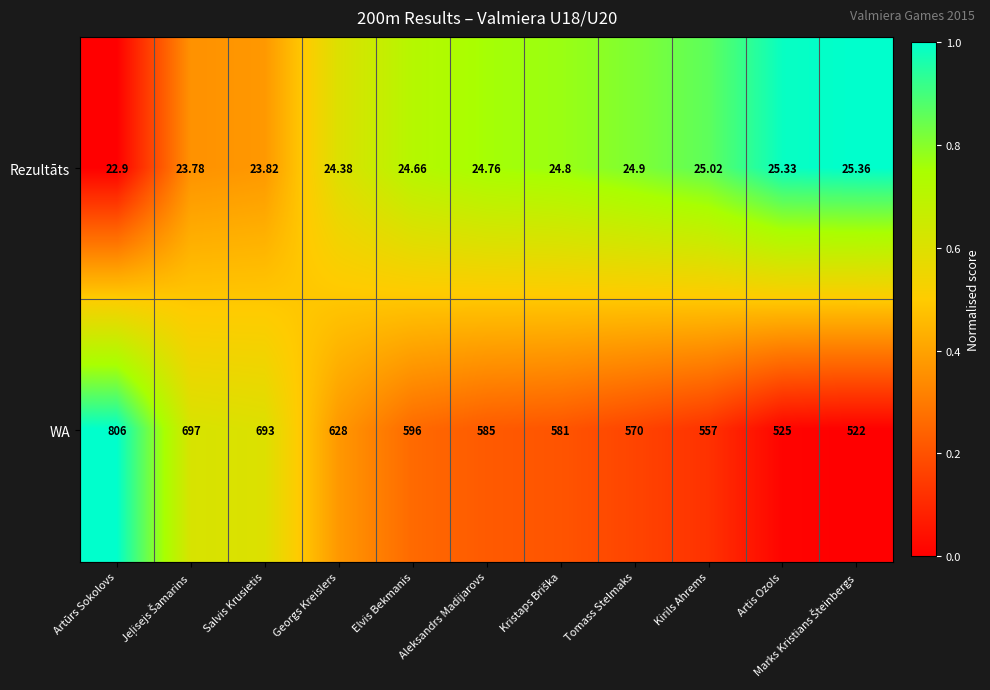

Where is Rezultāts nearest to the value 24?

Salvis Krusietis